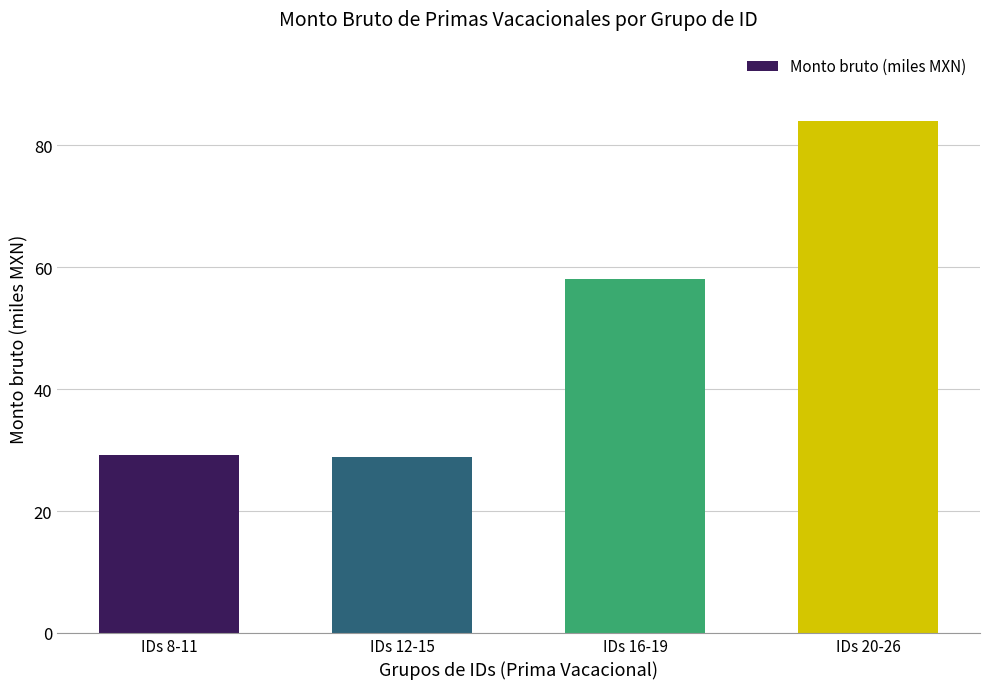

What is the change in value from IDs 8-11 to IDs 16-19?

+28.9